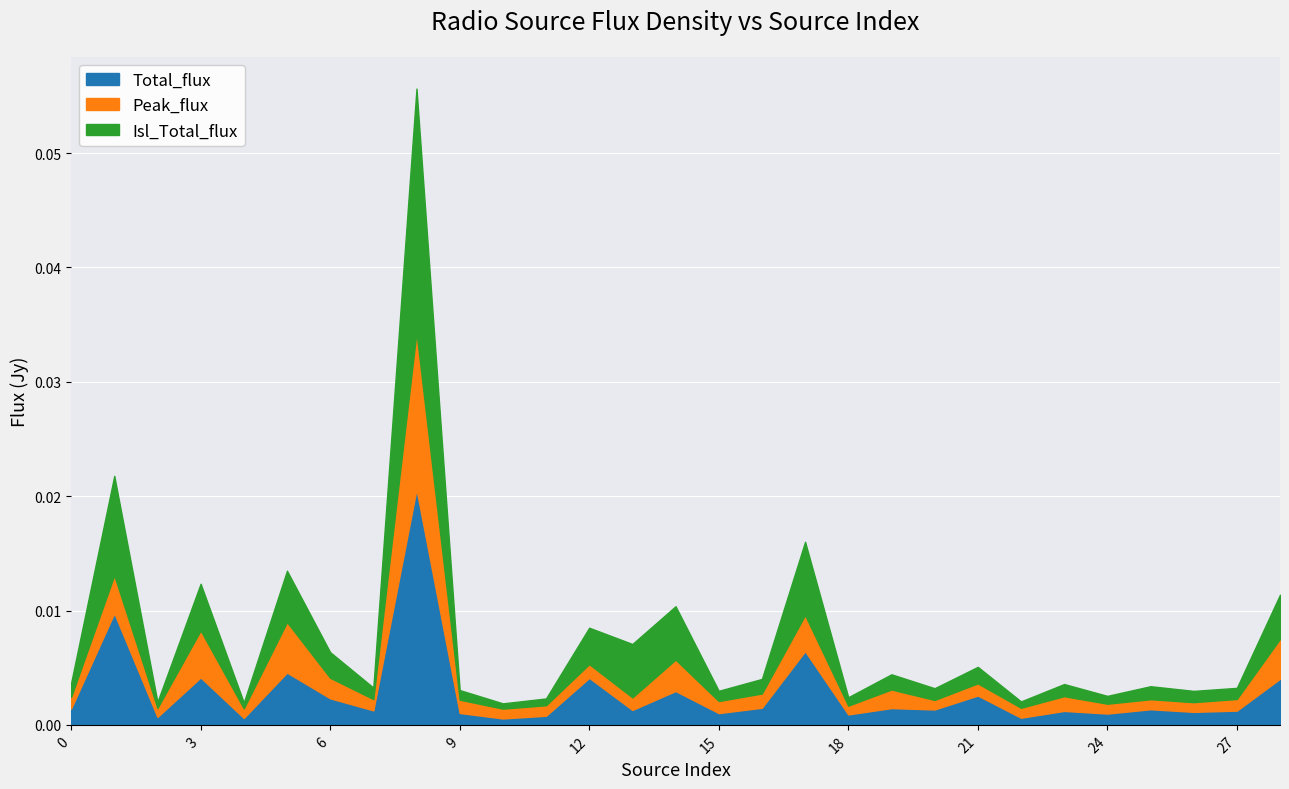

Is it true that Total_flux equals 0.0 at 26?

False